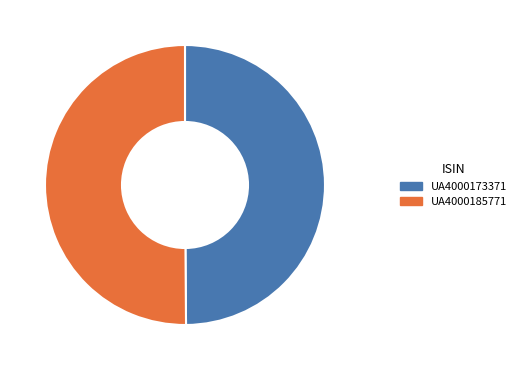

True or false: UA4000173371 accounts for 50% of the total.

True